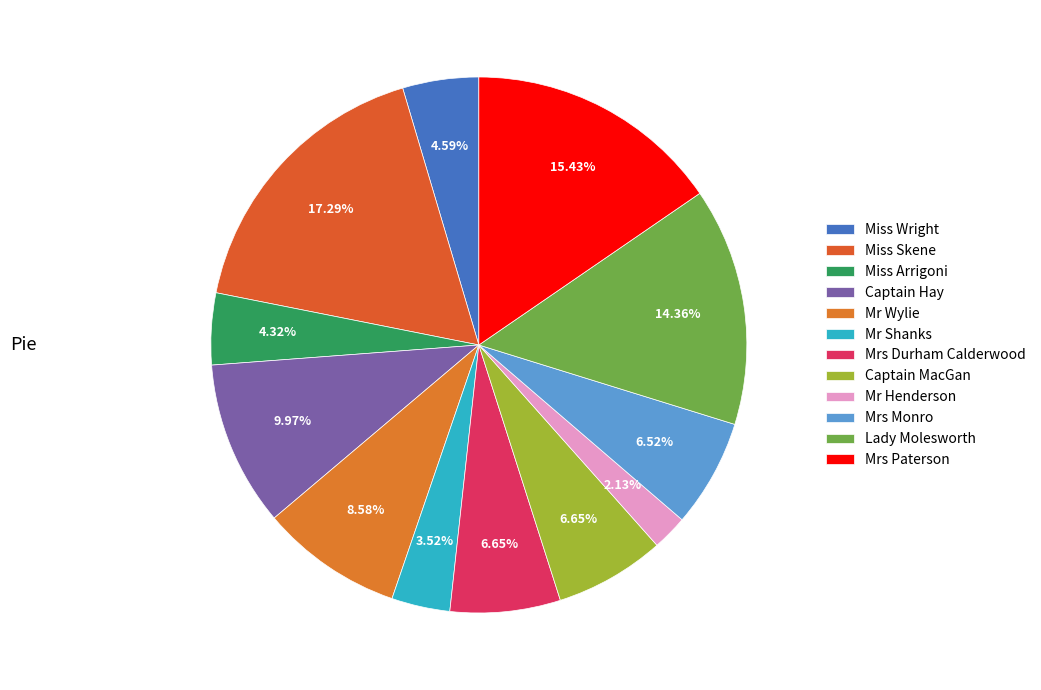

How many slices are in this pie chart?

12